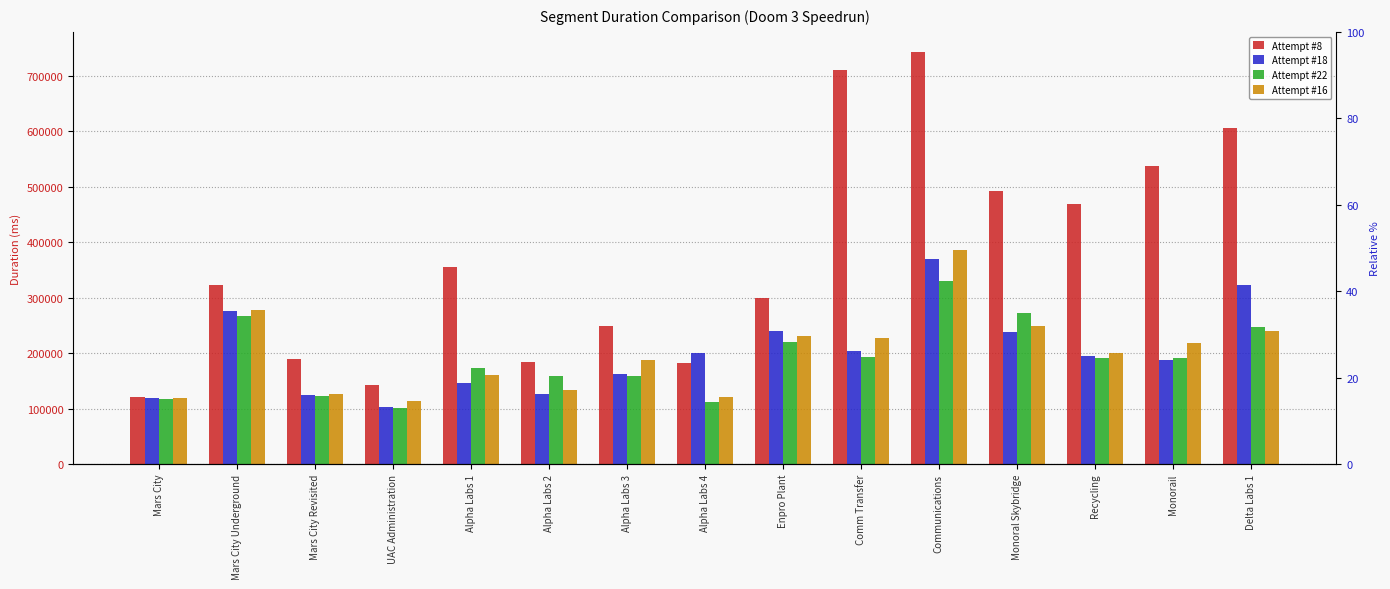

At which category is the sum across all series the highest?

Communications